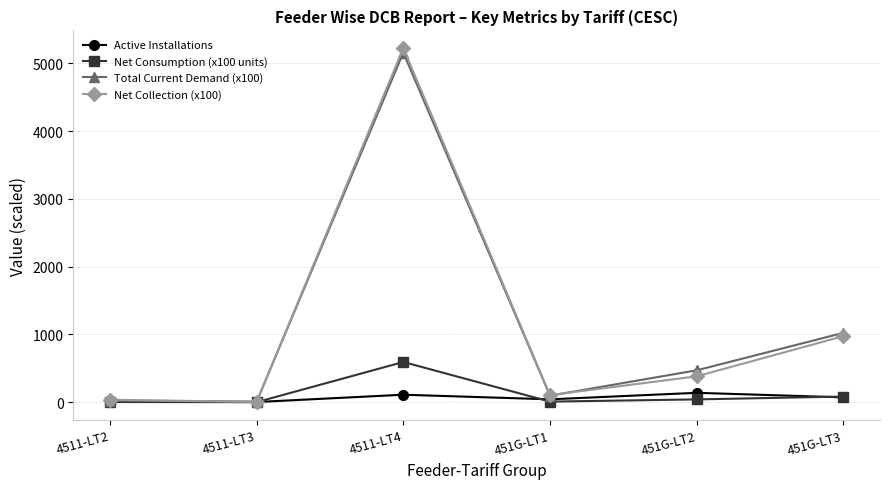

How many distinct data groups are displayed?

4